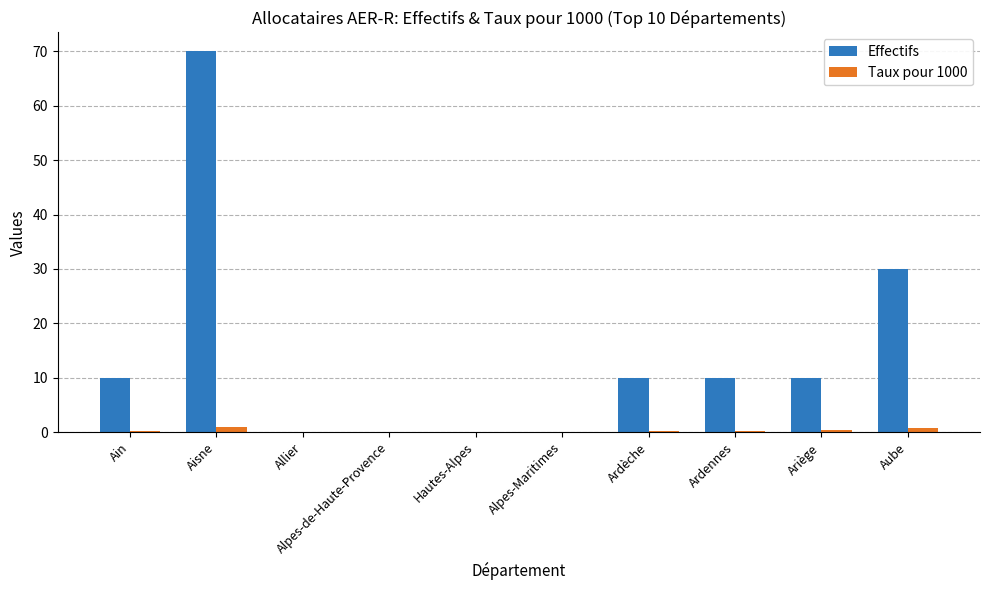

What is the sum of all Effectifs values?

140.0